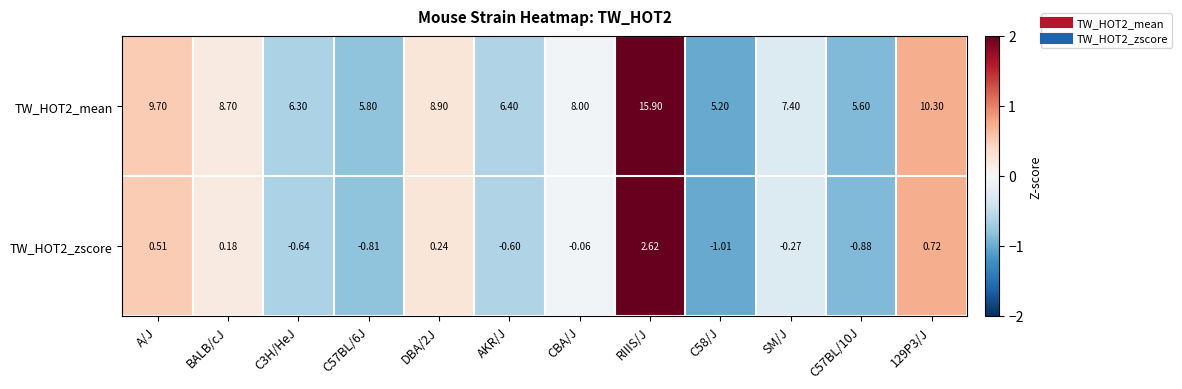

Rank the series by their maximum value, from highest to lowest.

TW_HOT2_mean, TW_HOT2_zscore